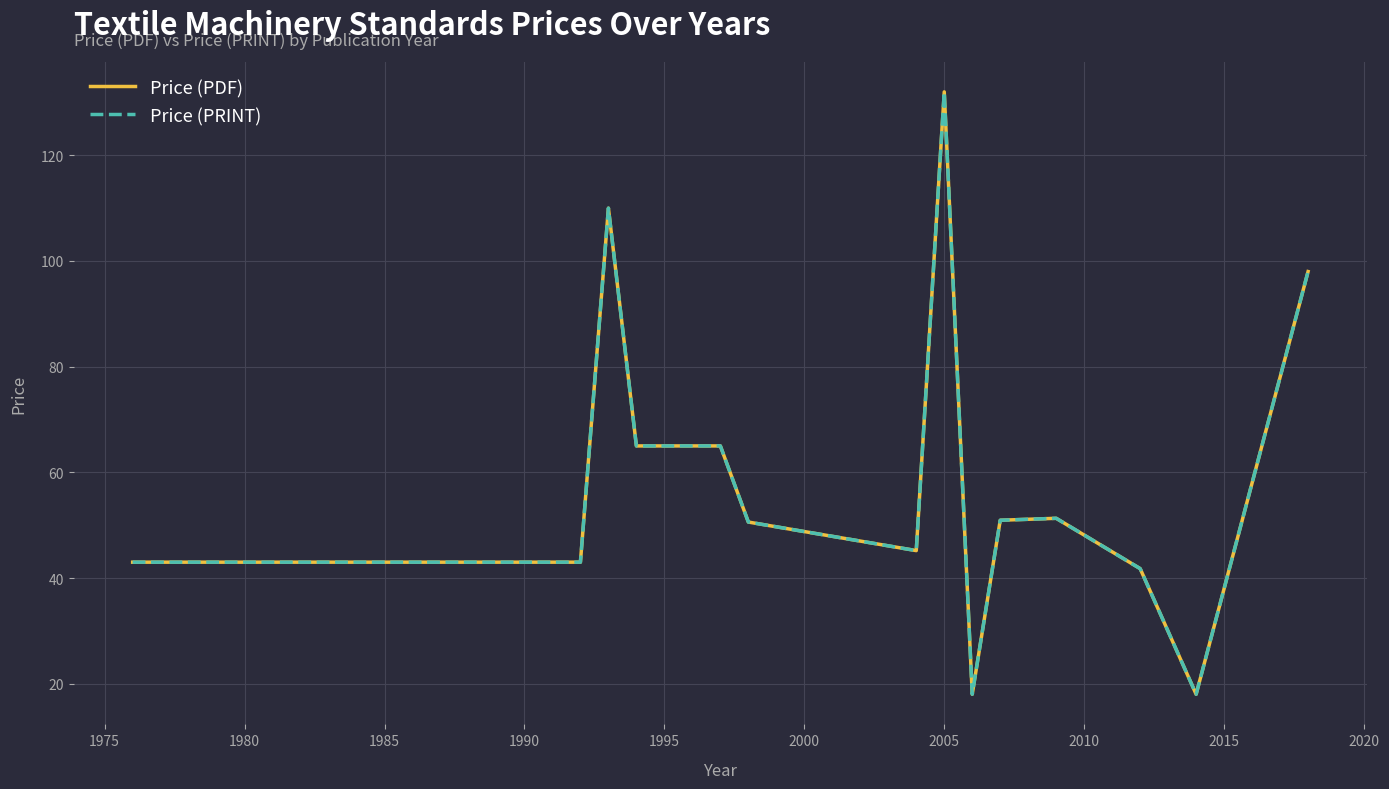

What is the lowest value of the Price (PRINT) series?

18.0